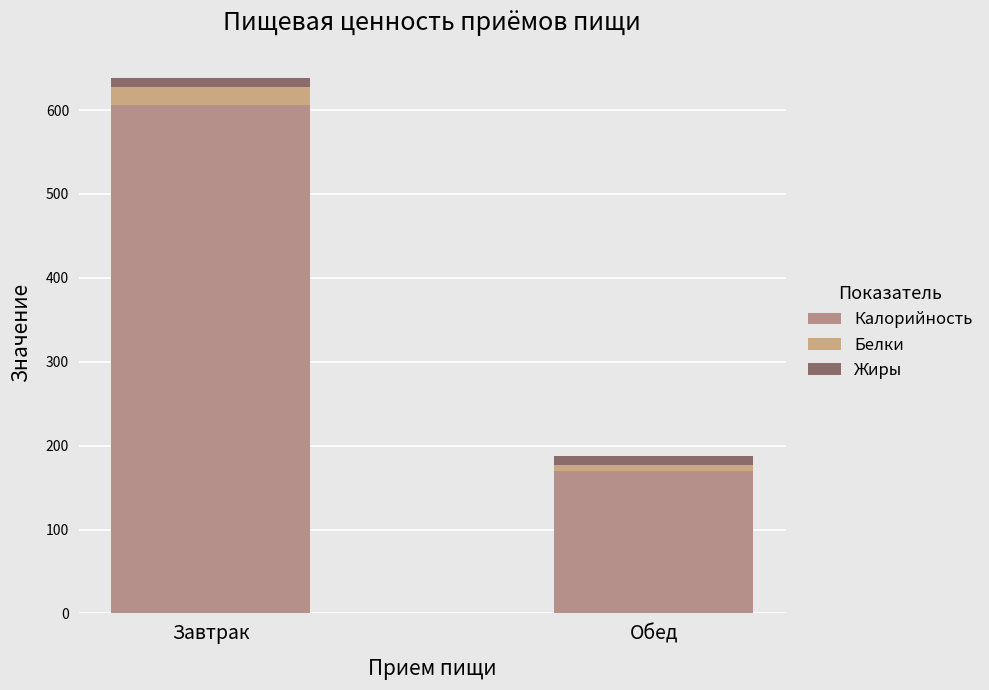

Is it true that Жиры equals 16.2 at Завтрак?

False